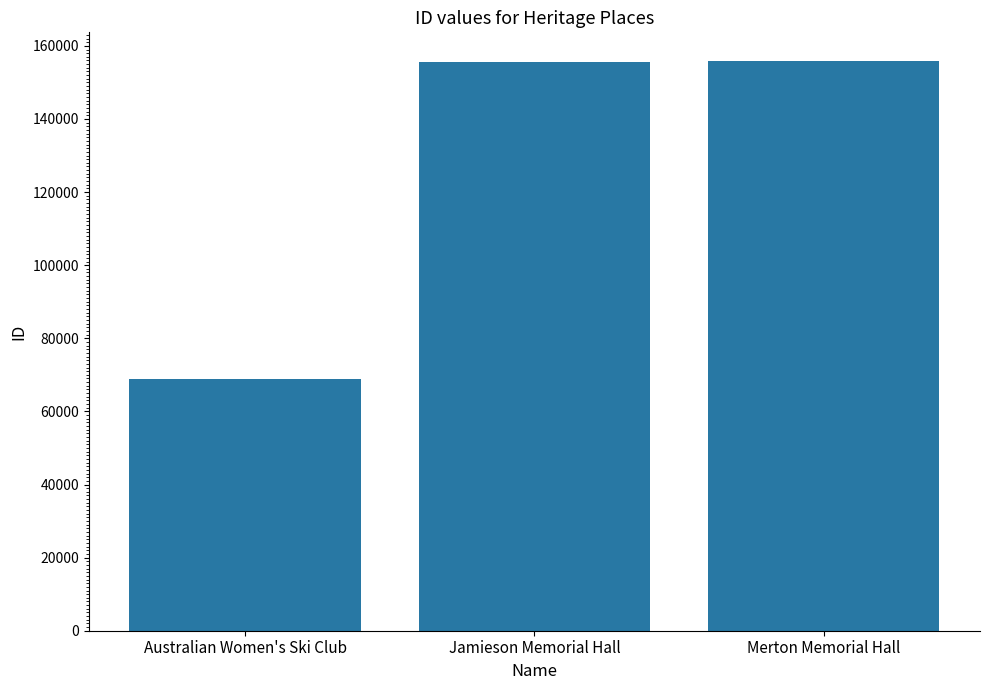

What is the sum of all values?

380520